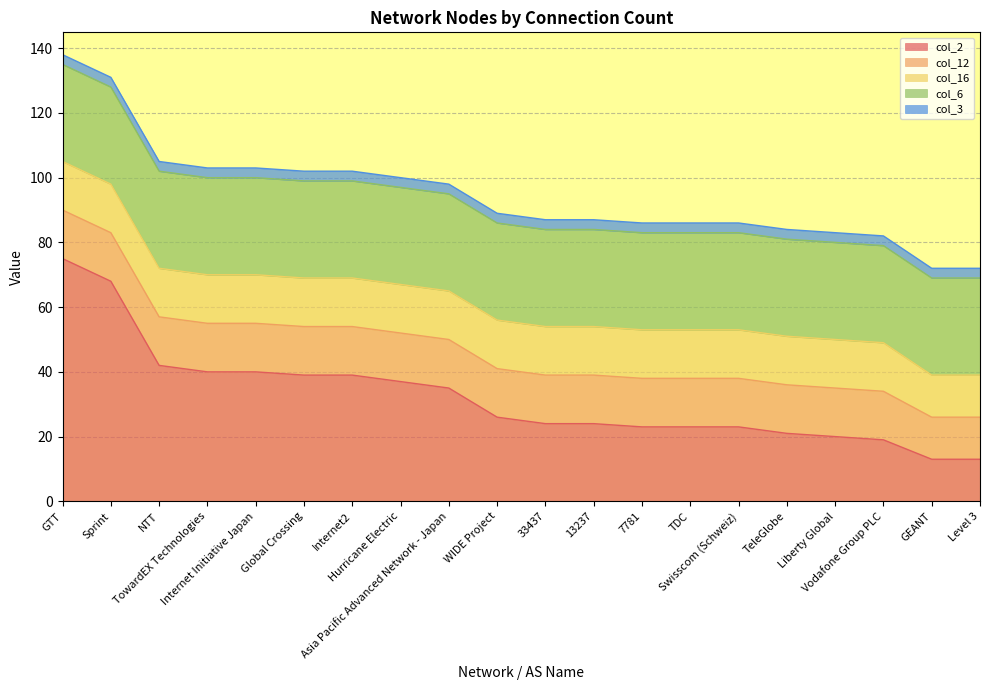

At which category is the sum across all series the highest?

GTT